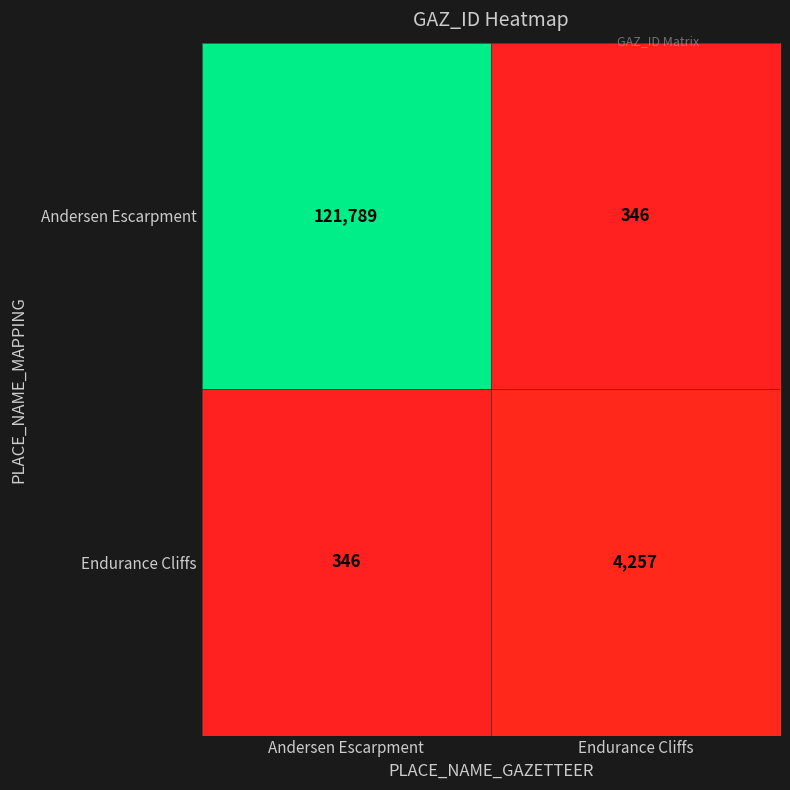

At Andersen Escarpment, list the series in order from smallest to largest.

Endurance Cliffs, Andersen Escarpment